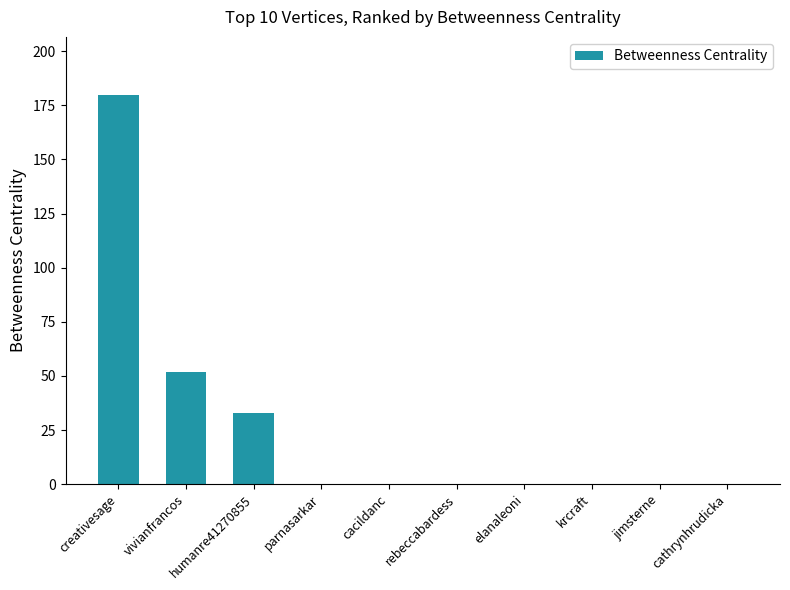

Are the bars grouped side by side (vs. stacked)?

No